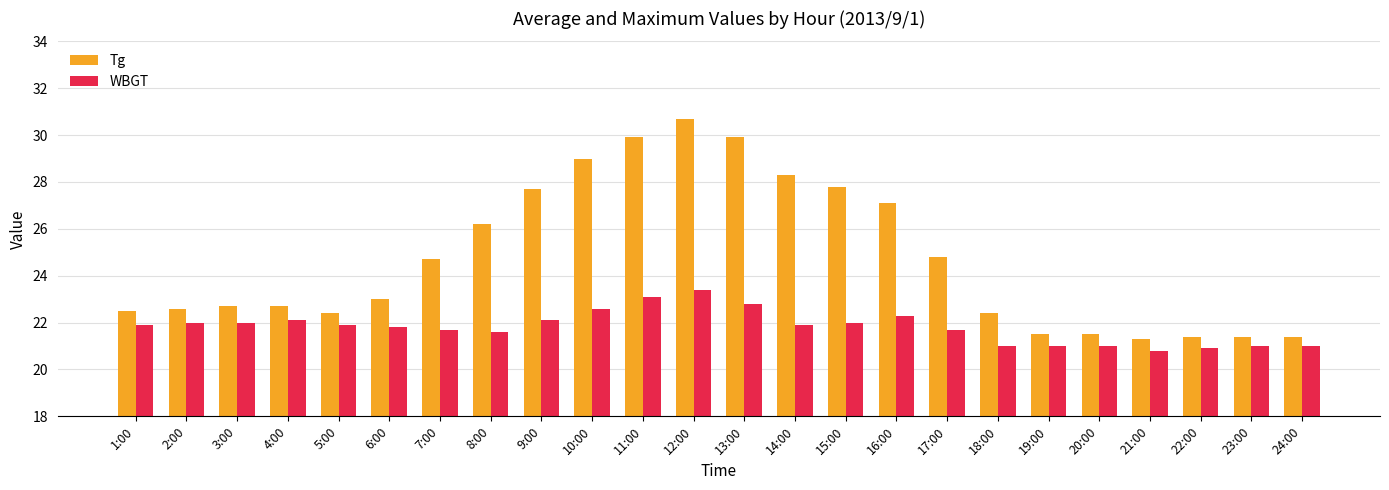

How many bars are there in each group?

2